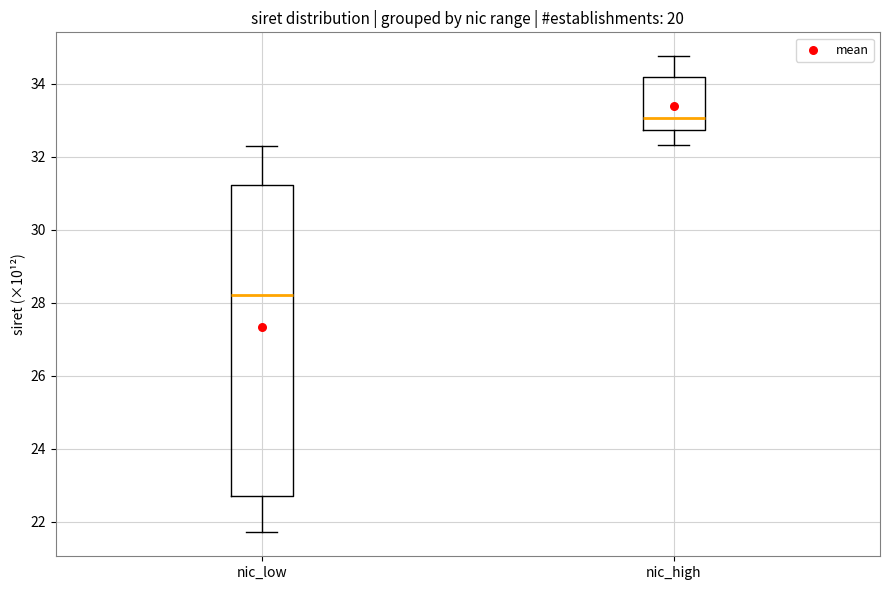

Reading left to right, read every box against the y-axis: the position of its median line, the range the box covers, and the ends of its whiskers. The values are not printed on the chart, so give them approximately, as read against the axis.

nic_low: median 28.2, box 22.8 to 31.2, whiskers 21.8 to 32.2
nic_high: median 33.0, box 32.8 to 34.2, whiskers 32.4 to 34.8